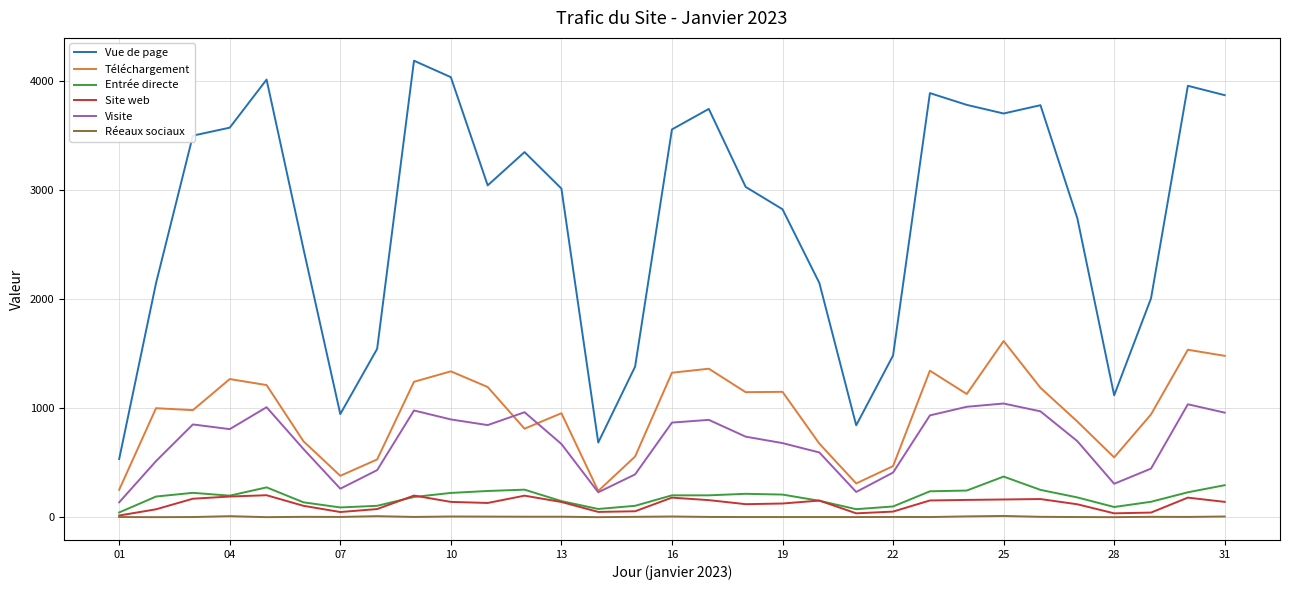

Which series has the largest total across all categories?

Vue de page